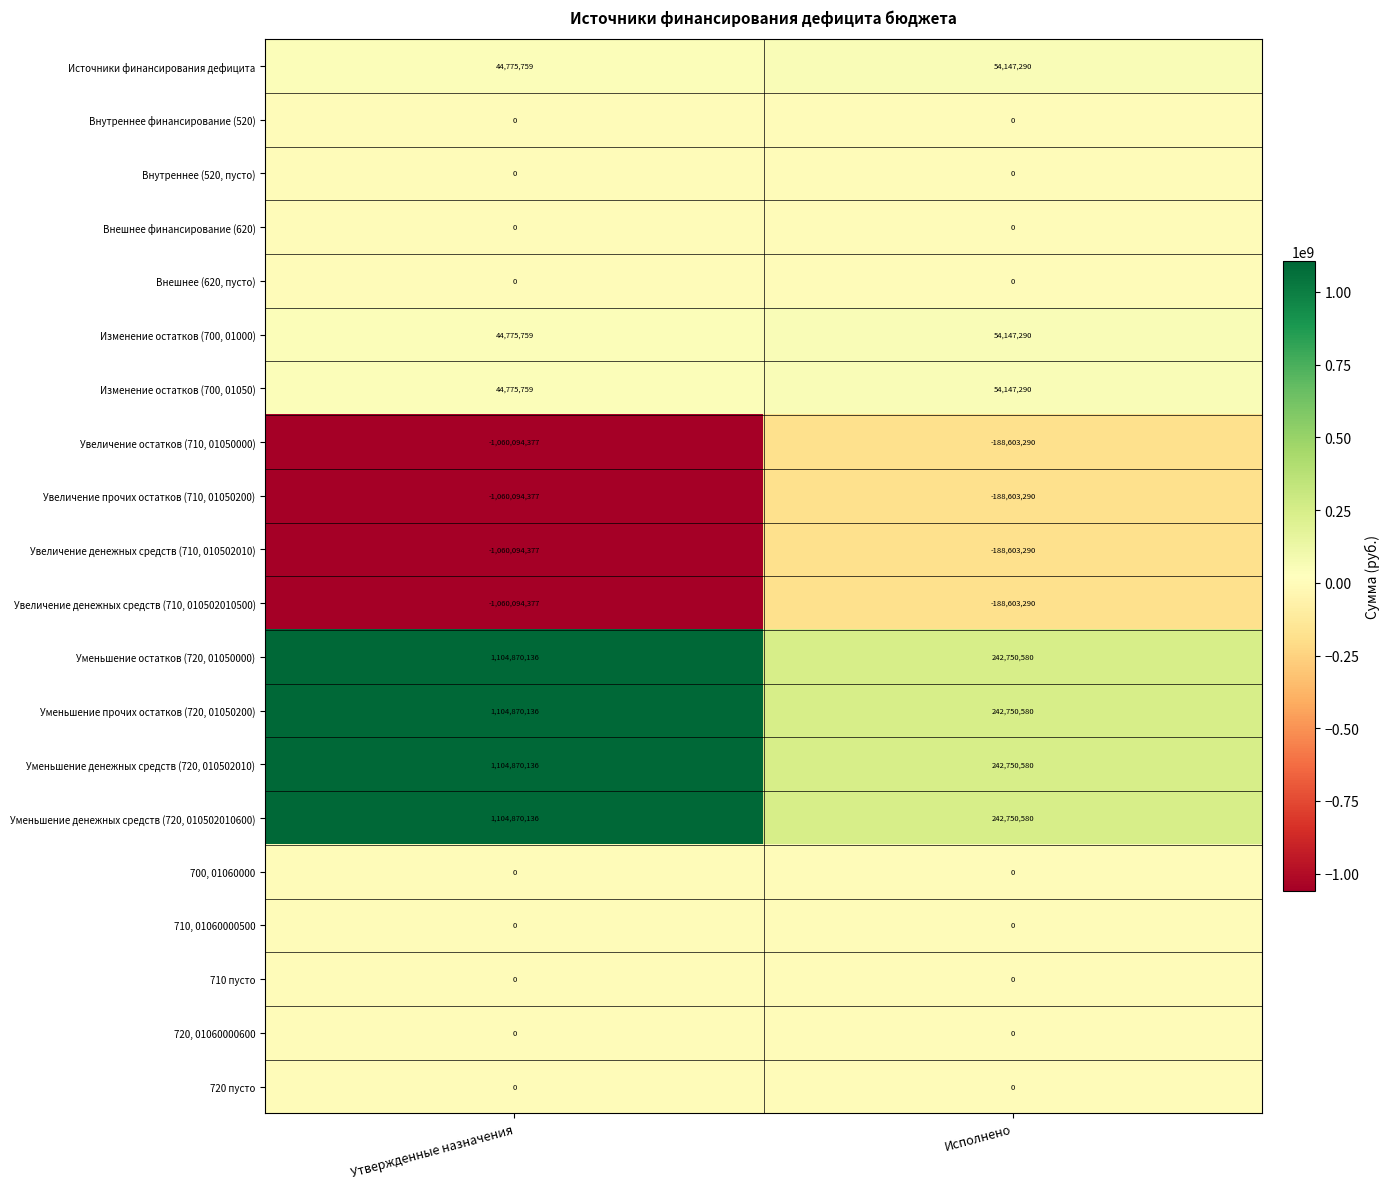

What is the difference between the maximum and minimum values in the Уменьшение денежных средств (720, 010502010) series?

862119556